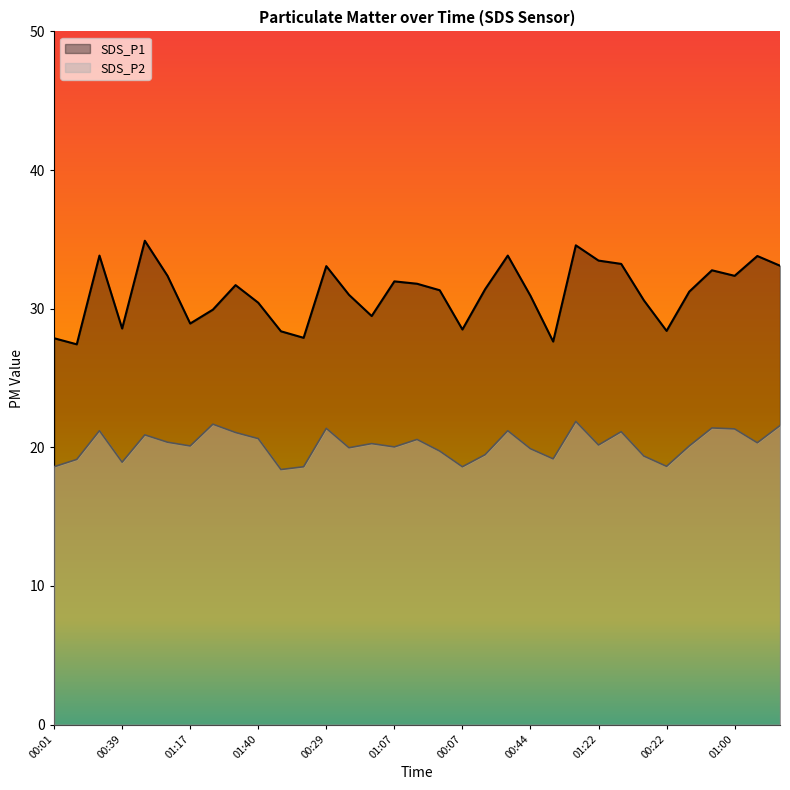

What is the smallest value displayed?

18.4